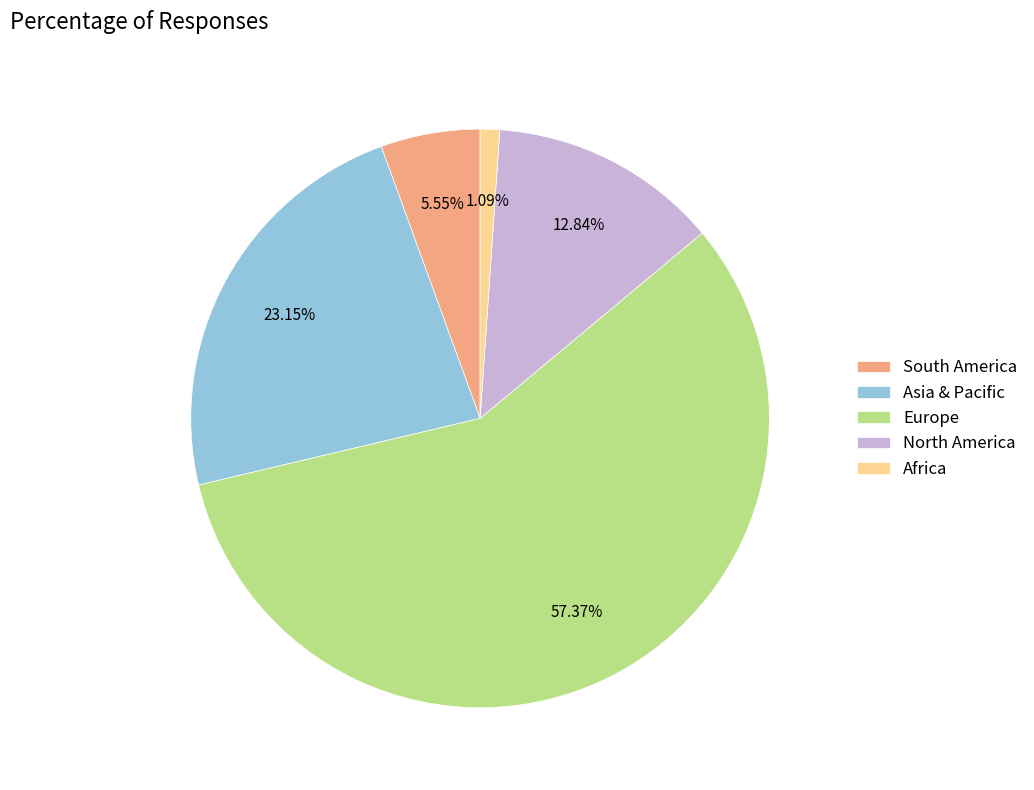

To the nearest percent, what is the difference between the Europe and North America slice percentages?

45%